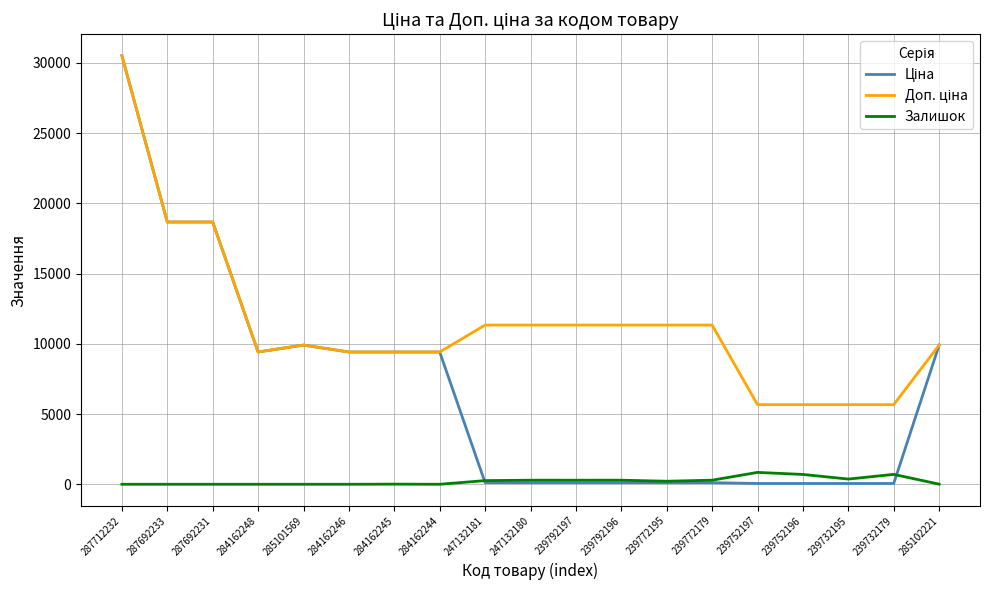

How many distinct data groups are displayed?

3